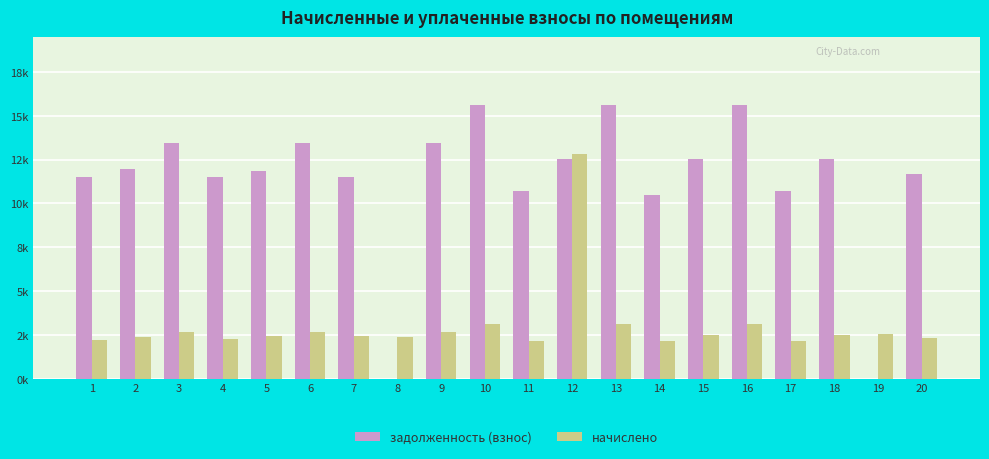

Which series has the largest total across all categories?

задолженность (взнос)